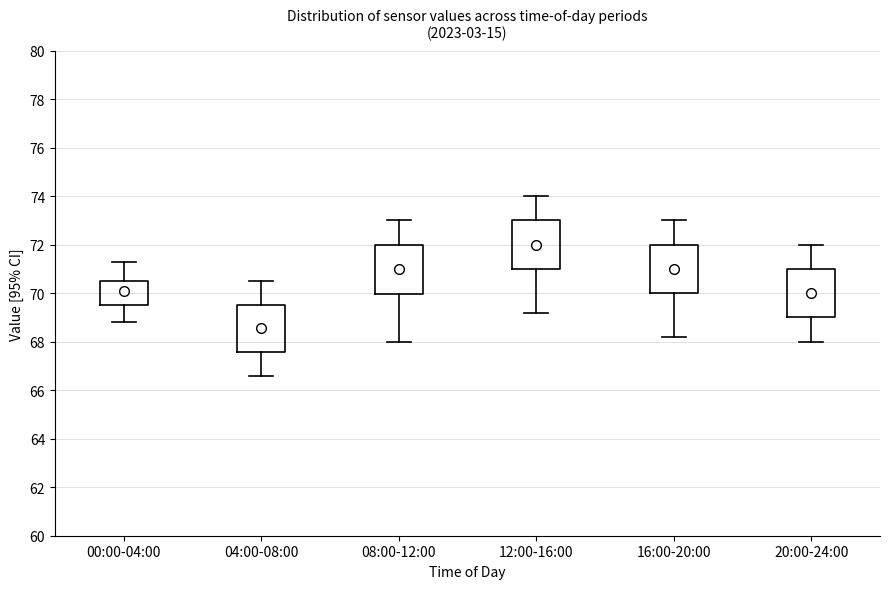

Which box's median line is the highest?

12:00-16:00